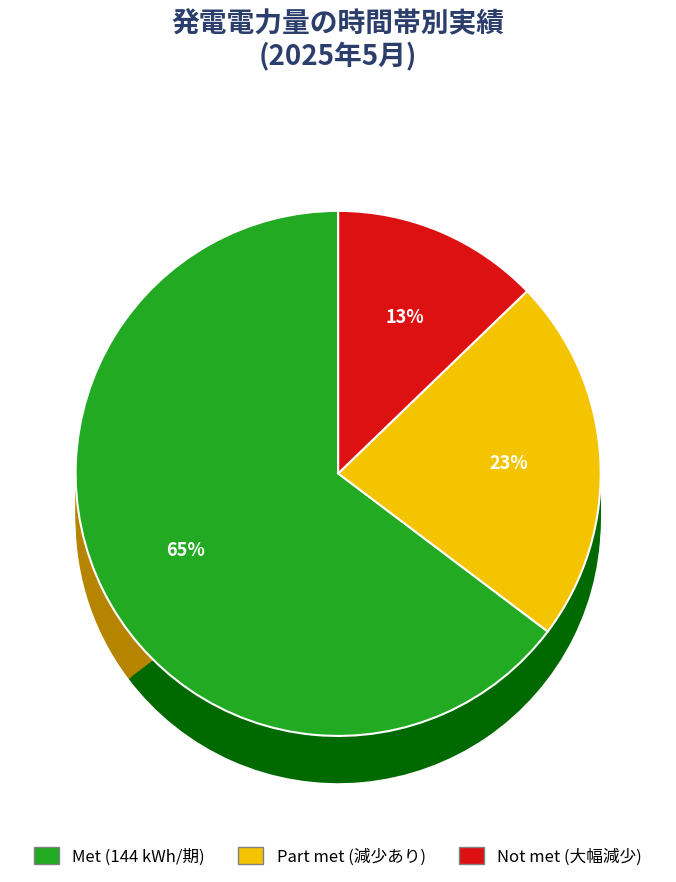

Is there any slice that represents more than half of the pie?

No